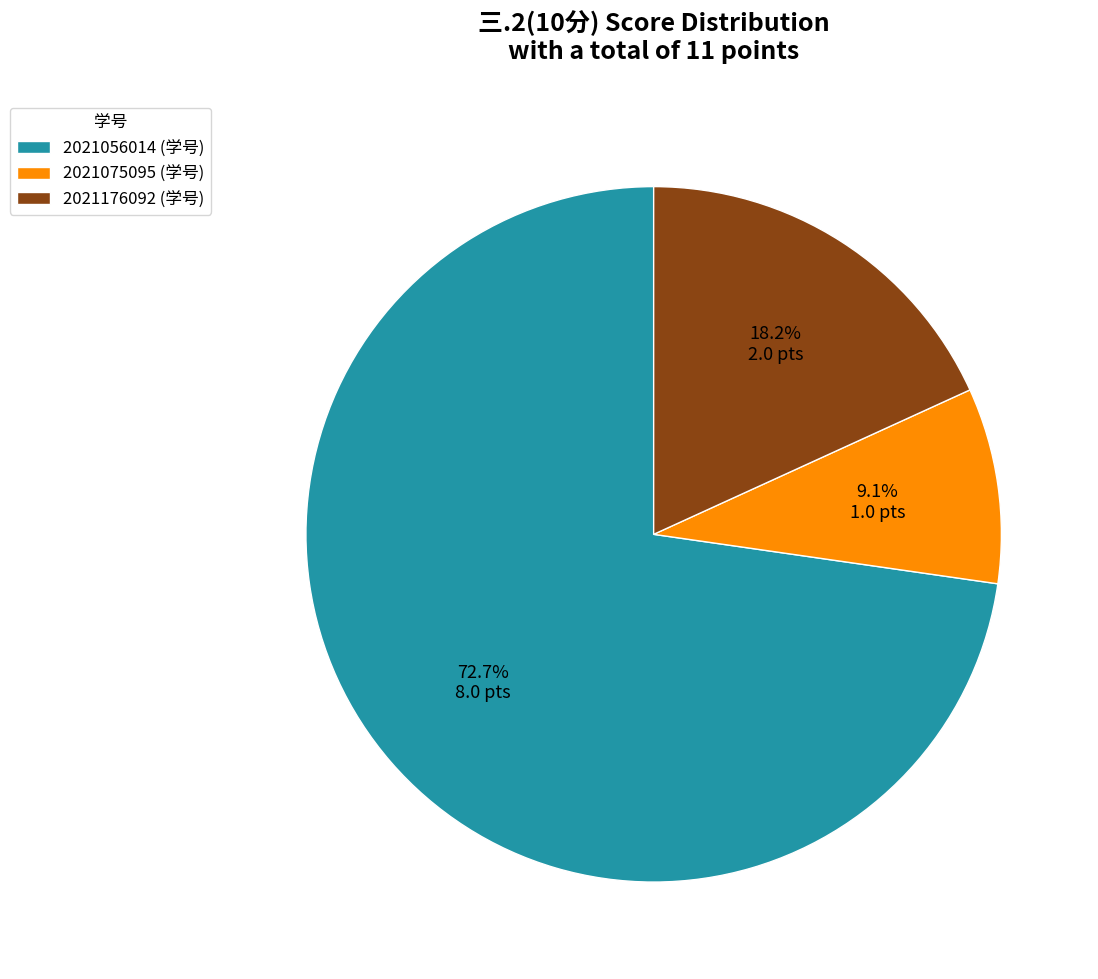

What percentage is the 2021075095 slice, to the nearest percent?

9%